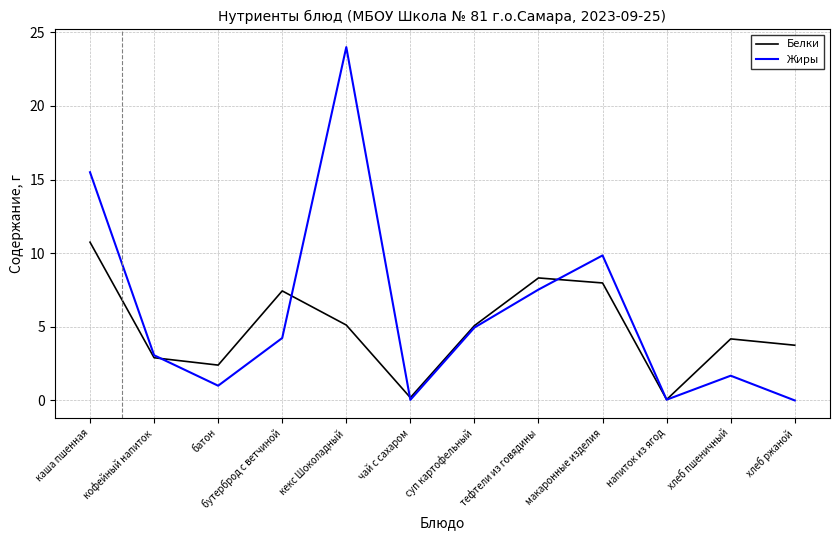

What position from the left is чай с сахаром?

6